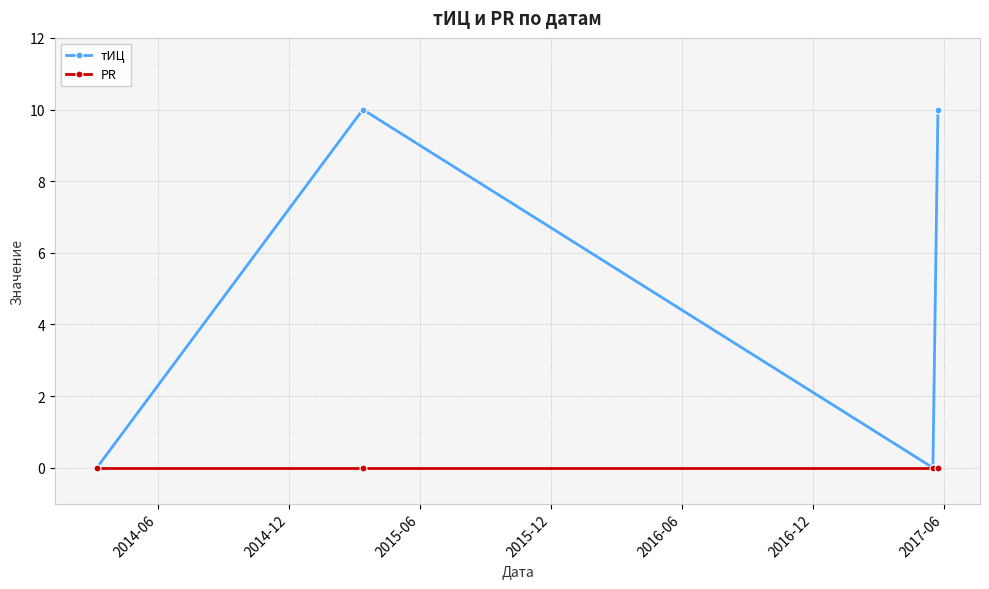

In тИЦ, how many points are higher than both neighbors (excluding endpoints)?

1